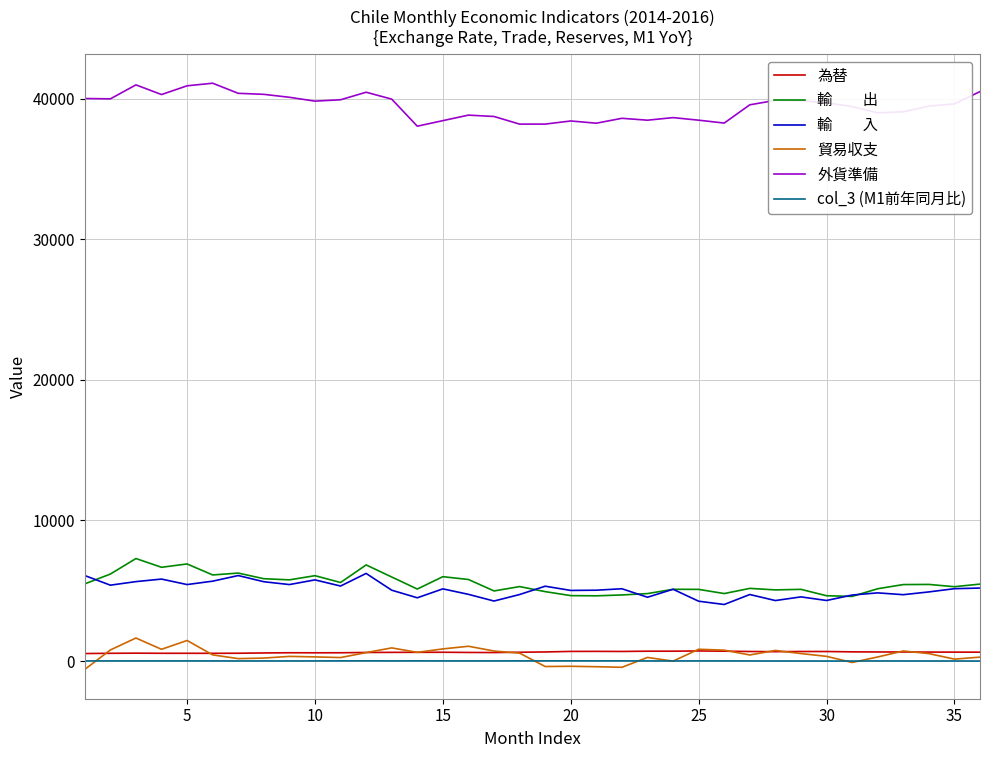

What is the maximum value shown in the chart?

41087.6